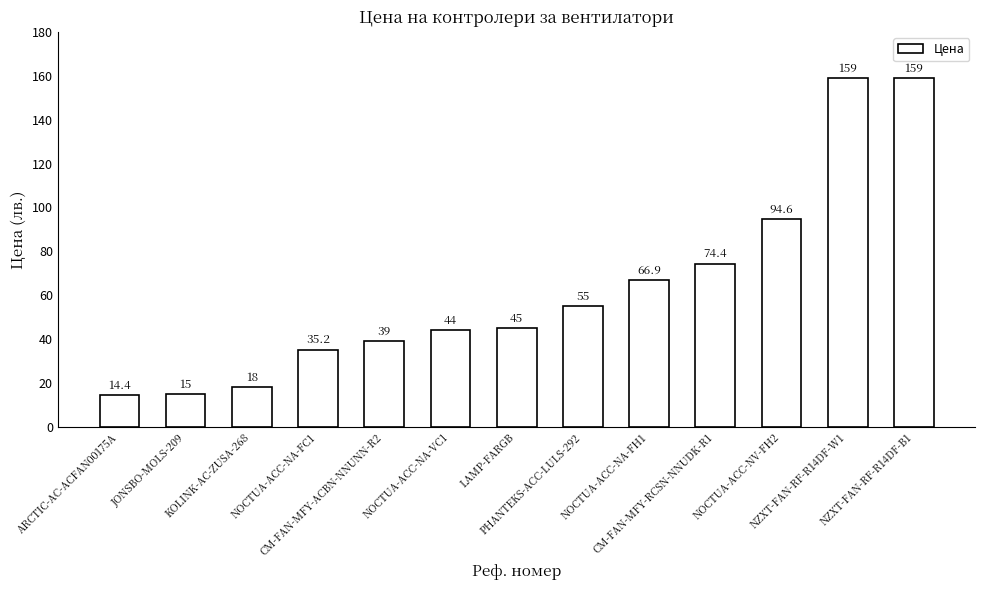

What is the minimum value shown in the chart?

14.4